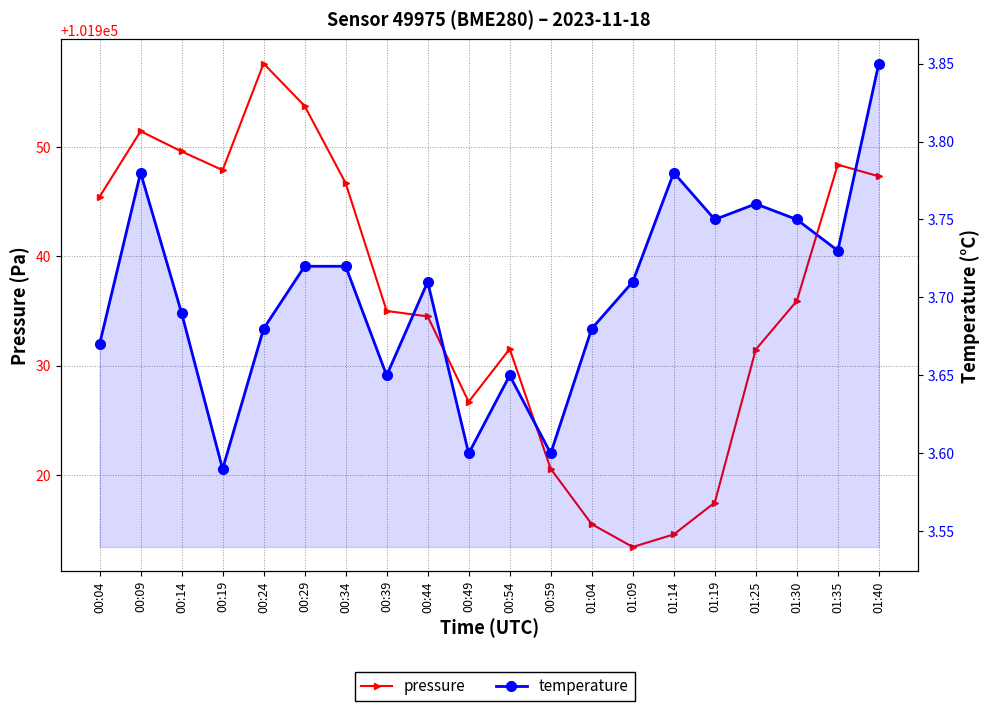

At which category is the sum across all series the highest?

00:24